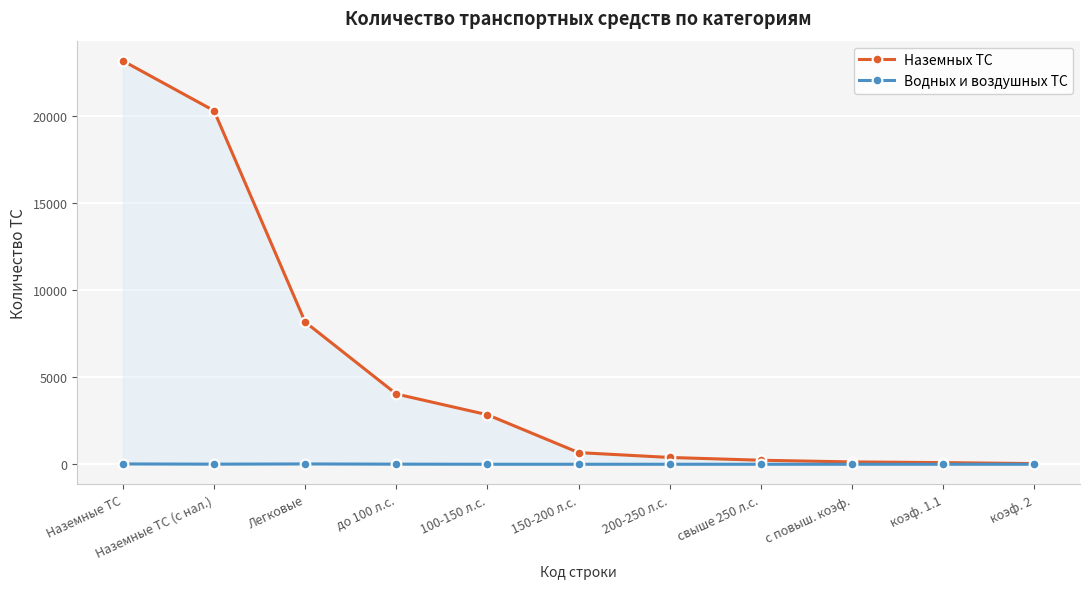

What is the average value of the Наземных ТС series?

5461